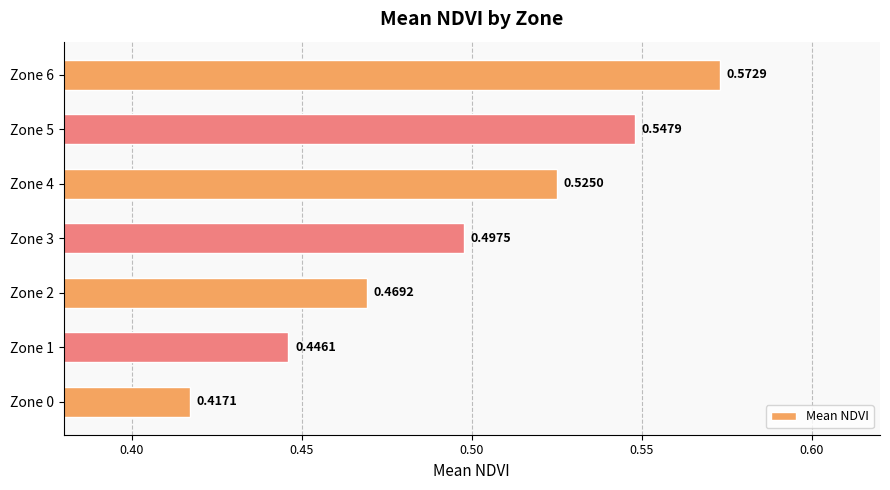

Between Zone 4 and Zone 0, which is larger?

Zone 4